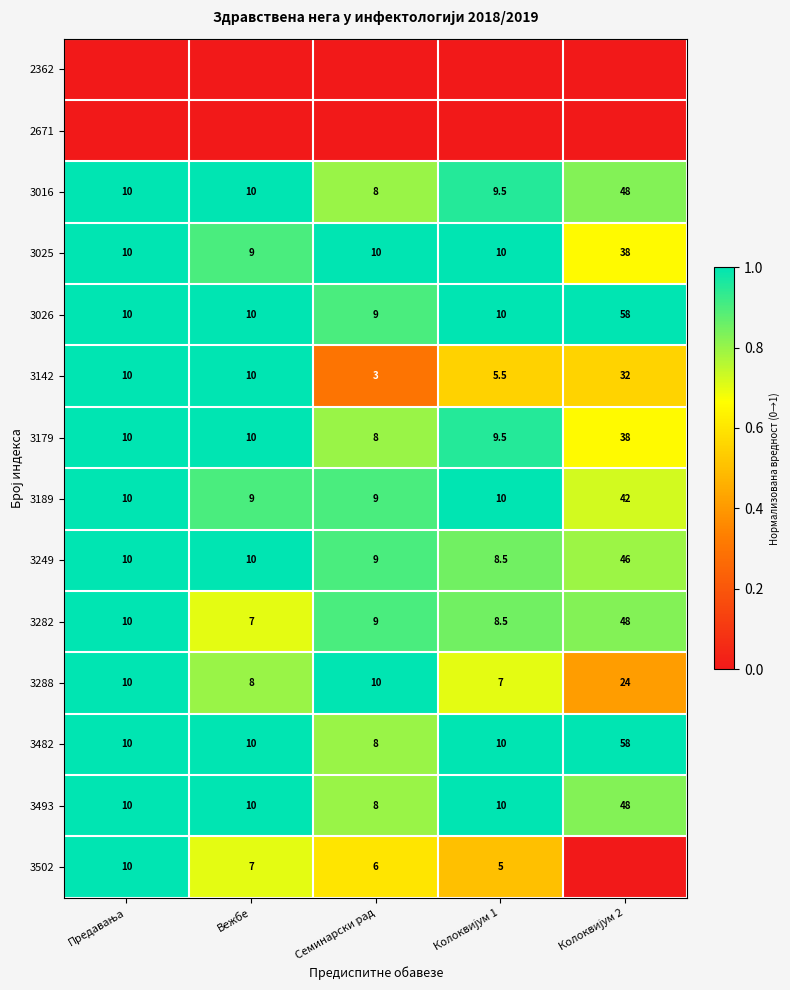

What is the difference between the maximum and minimum values in the 3189 series?

33.0